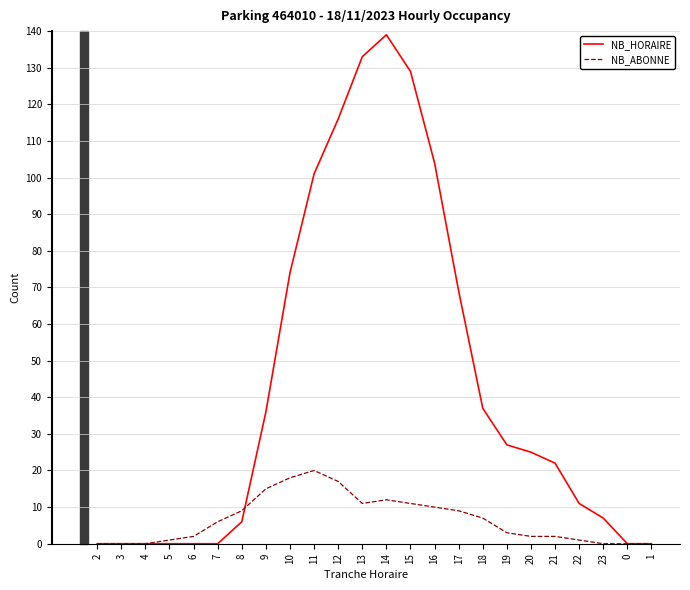

Reading right to left, list all the values displayed in this chart.

NB_HORAIRE: 1=0	0=0	23=7	22=11	21=22	20=25	19=27	18=37	17=69	16=104	15=129	14=139	13=133	12=116	11=101	10=74	9=36	8=6	7=0	6=0	5=0	4=0	3=0	2=0
NB_ABONNE: 1=0	0=0	23=0	22=1	21=2	20=2	19=3	18=7	17=9	16=10	15=11	14=12	13=11	12=17	11=20	10=18	9=15	8=9	7=6	6=2	5=1	4=0	3=0	2=0